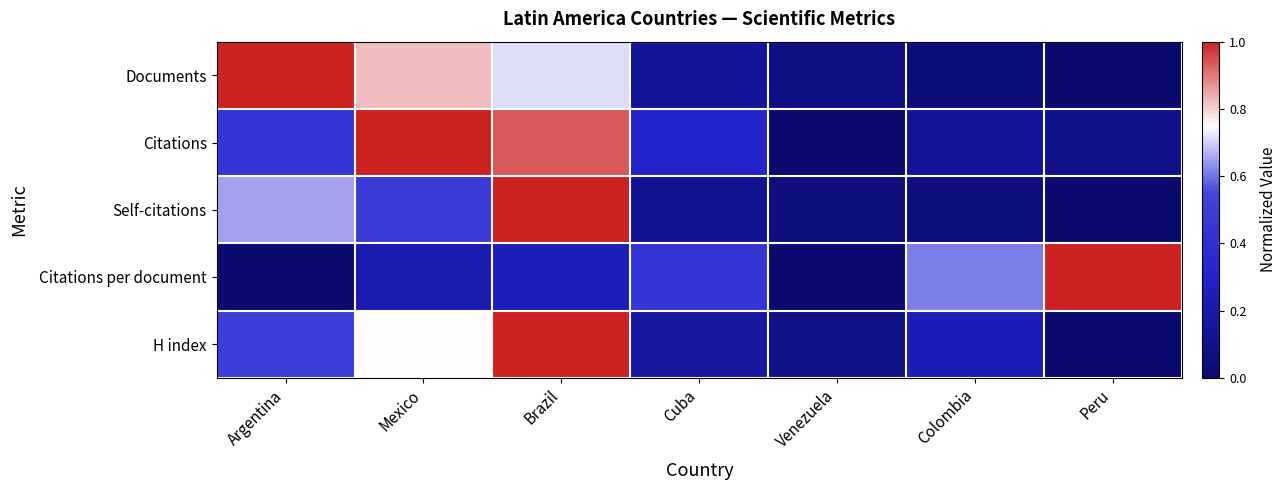

Which category has the highest value across all series?

Argentina